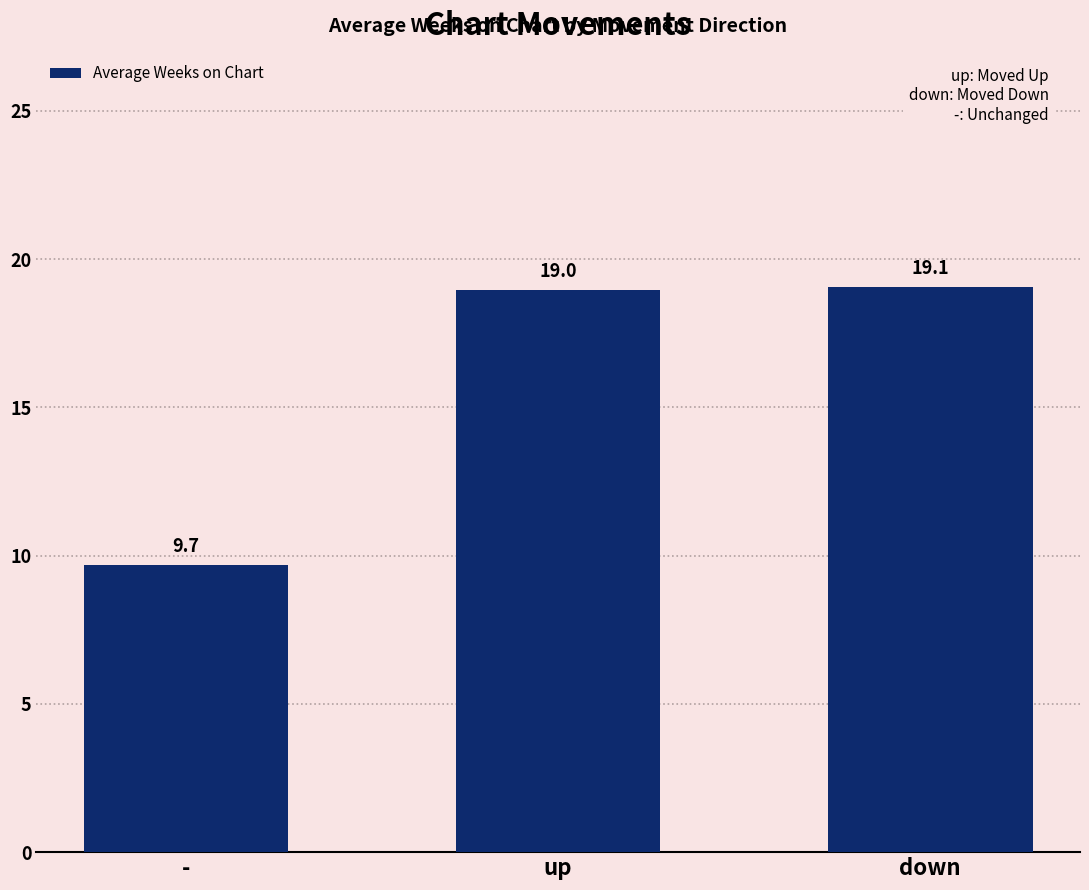

Reading right to left, list all the values displayed in this chart.

19.1	19.0	9.7